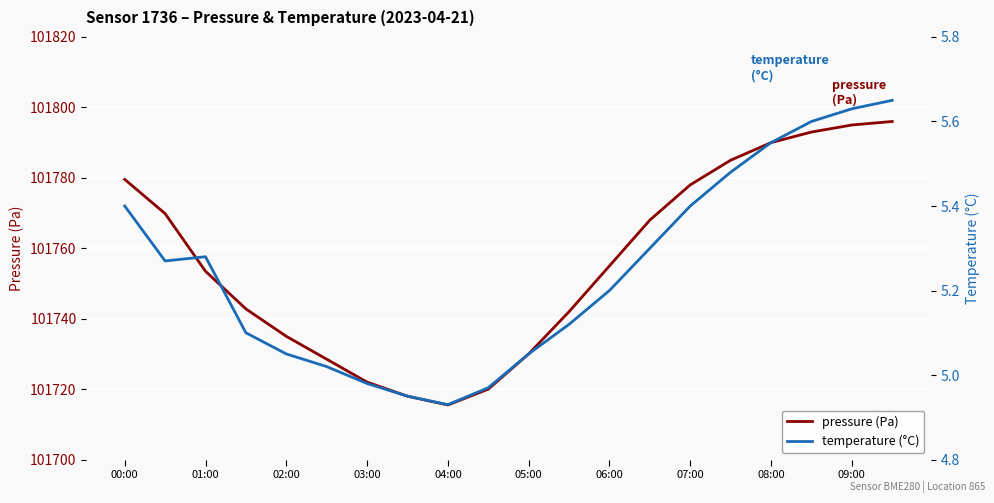

True or false: pressure (Pa) and temperature (°C) intersect in this chart.

False